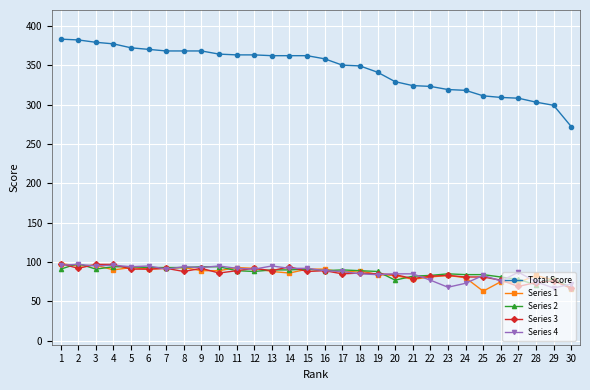

At how many categories does at least one series exceed 333?

19